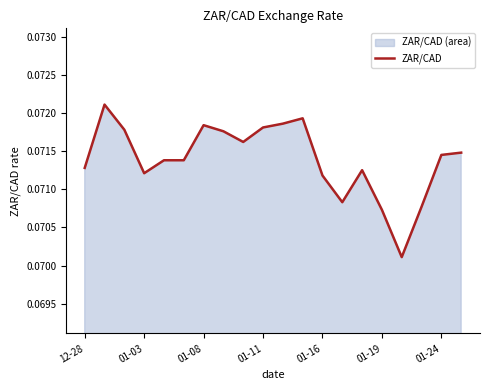

What is the smallest value displayed?

0.1